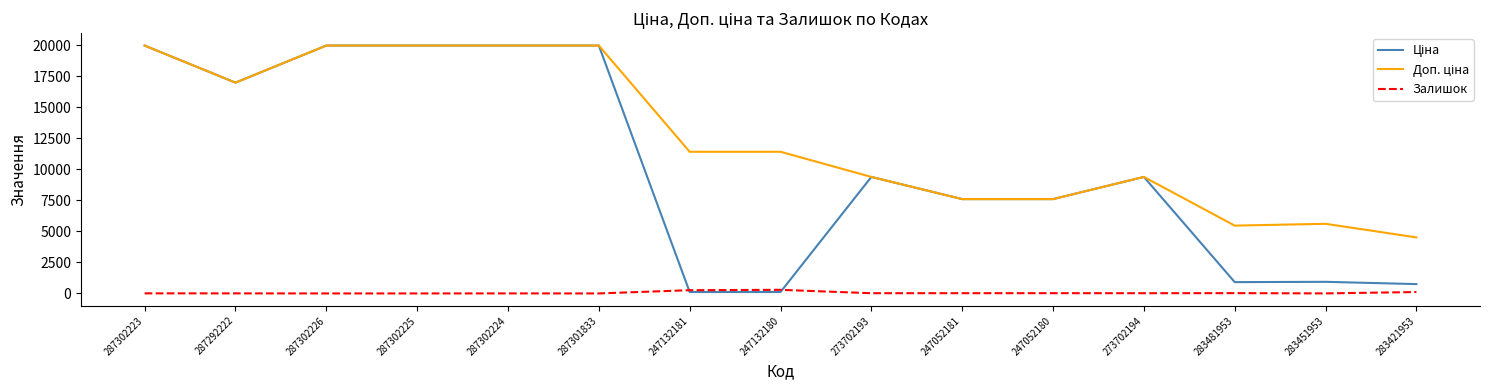

What is the difference between the highest and lowest values at 287302226?

19964.2